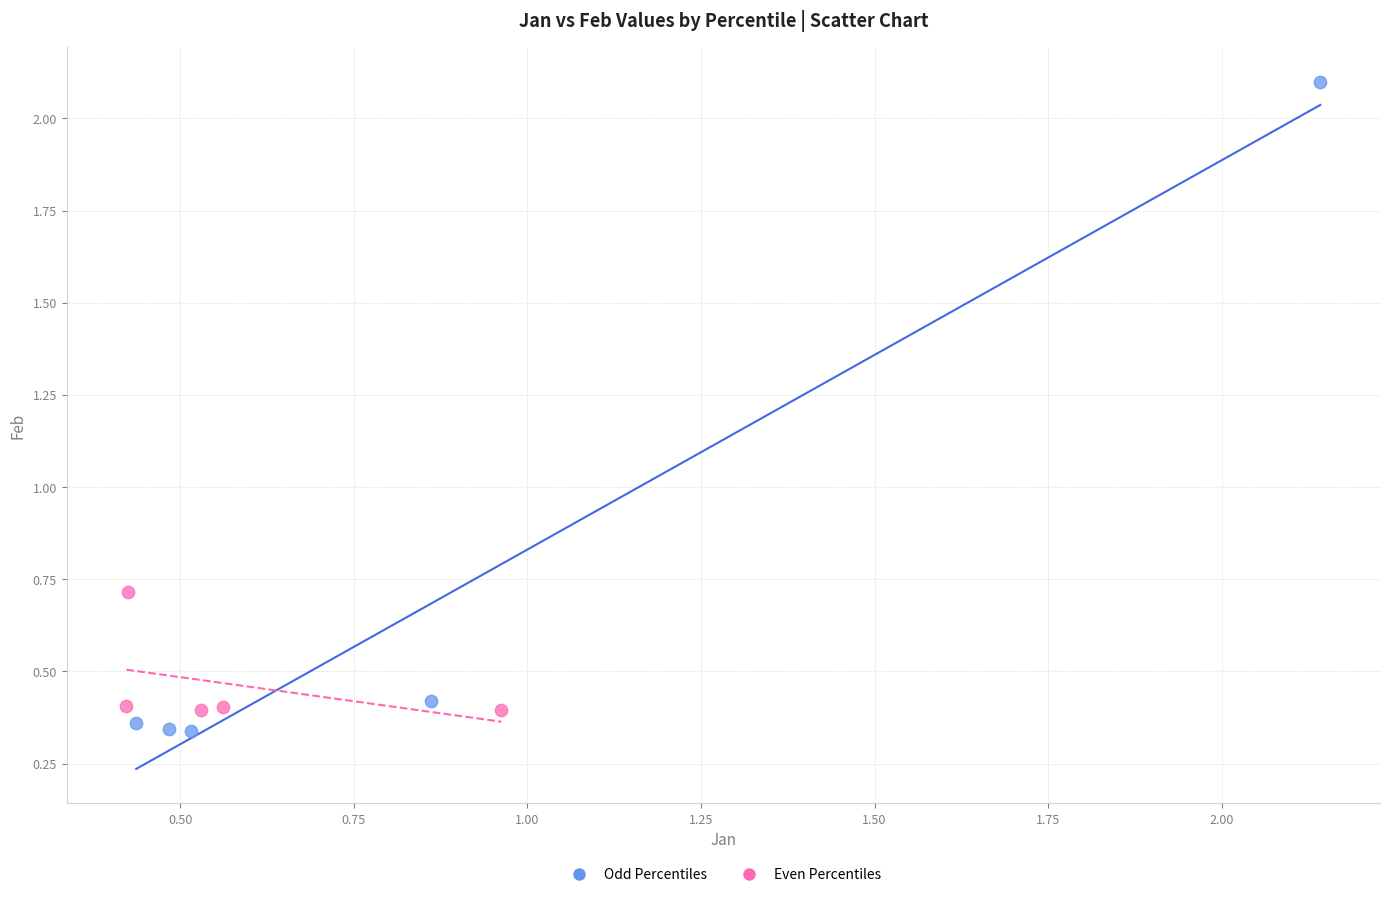

Which series has the widest spread of Y values?

Odd Percentiles